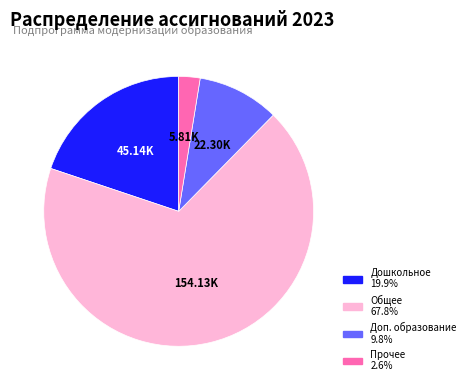

Is there any slice that represents more than half of the pie?

Yes